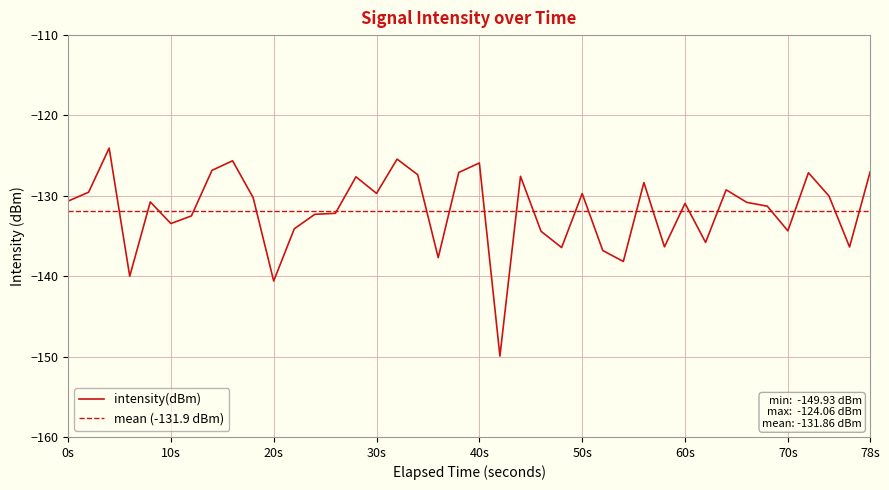

What is the difference between the maximum and second lowest values?

16.5